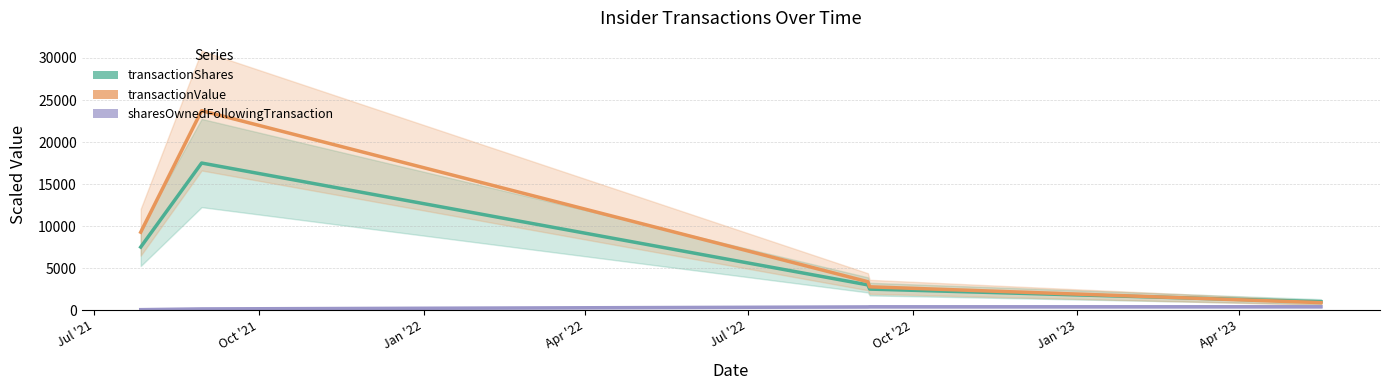

What is the lowest value of the transactionShares series?

1000.0